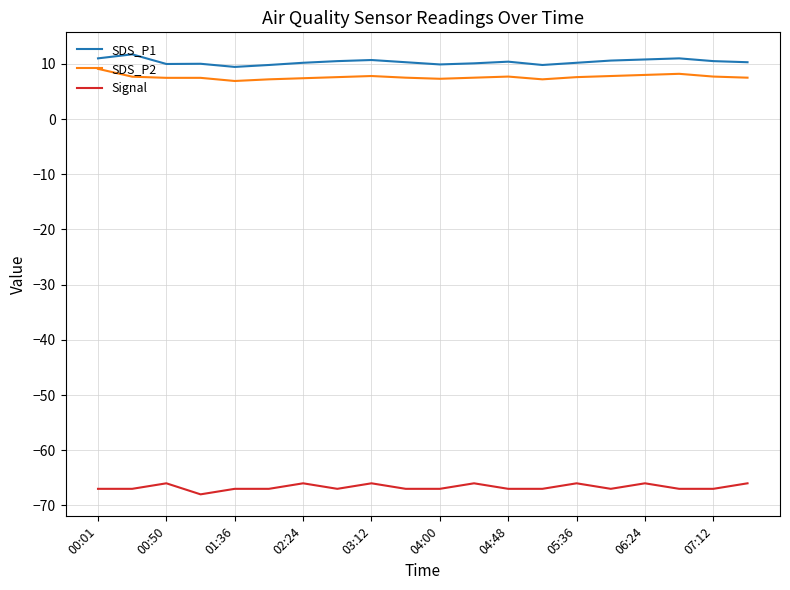

True or false: SDS_P1 and SDS_P2 cross at least once.

False